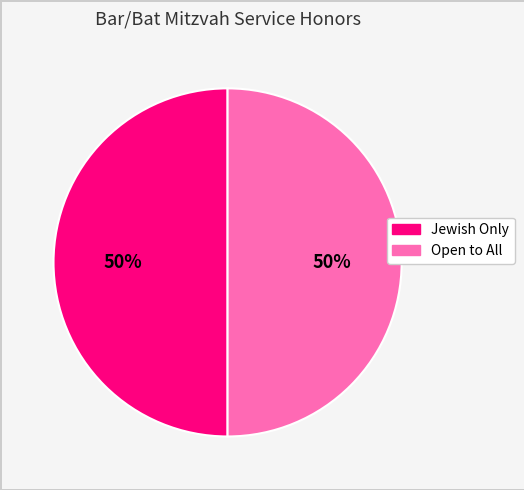

How many segments does this pie chart have?

2